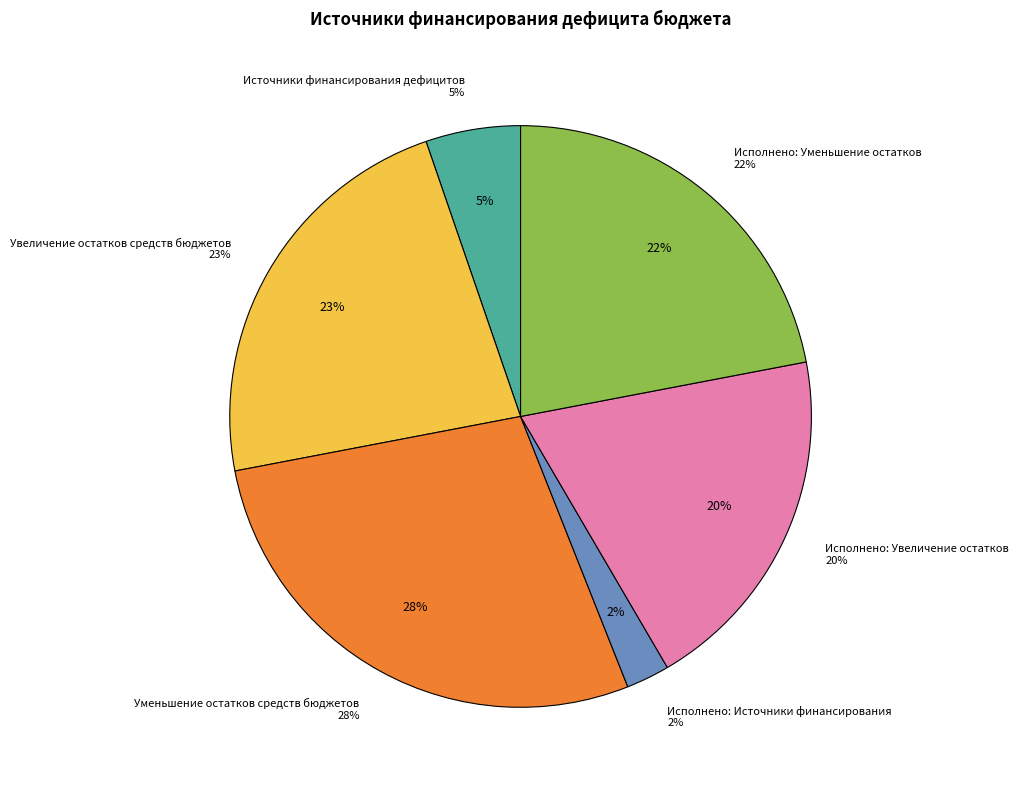

Rank the categories by value from highest to lowest.

Уменьшение остатков средств бюджетов, Увеличение остатков средств бюджетов, Исполнено: Уменьшение остатков, Исполнено: Увеличение остатков, Источники финансирования дефицитов, Исполнено: Источники финансирования